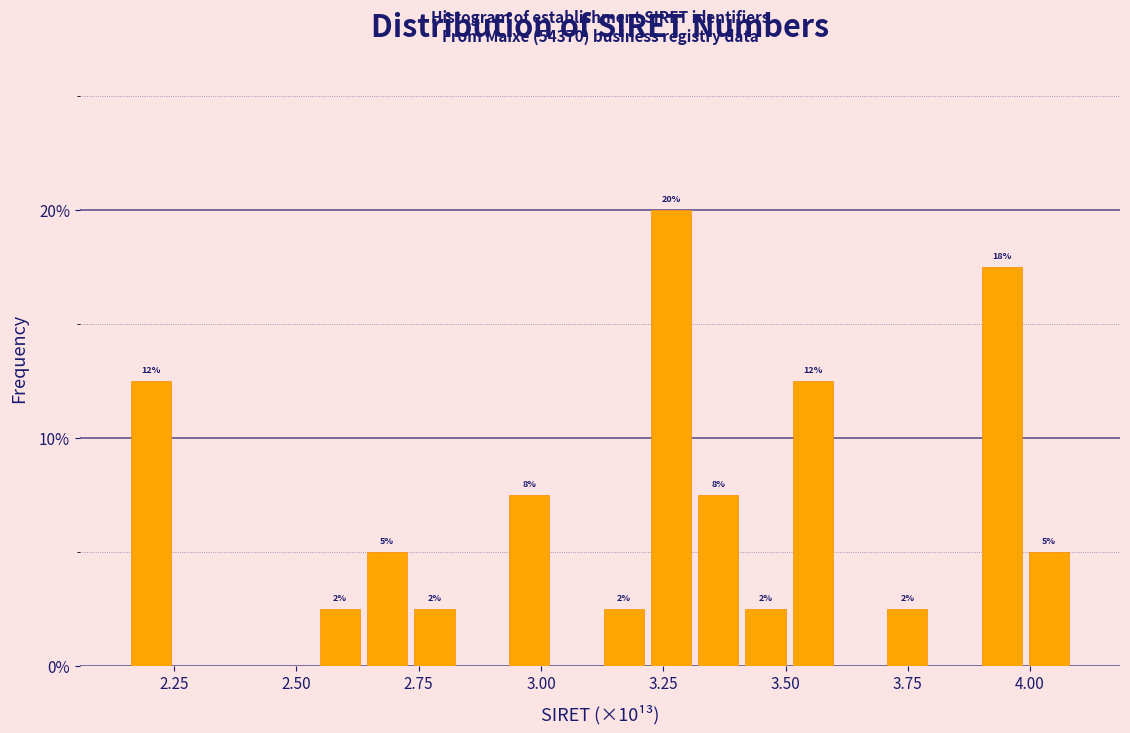

Read against the x-axis, roughly where is the centre of the tallest bar?

3.25